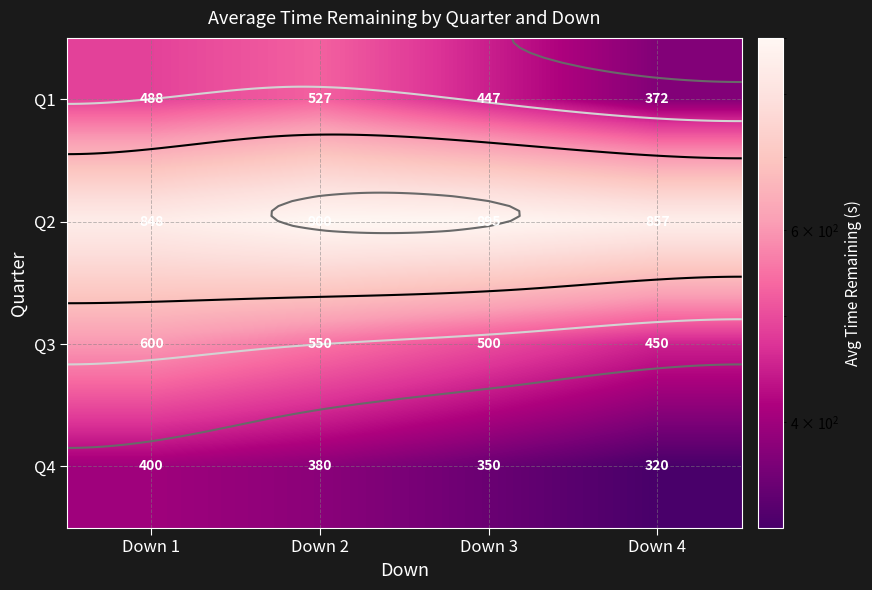

What is the sum of all Q4 values?

1450.0